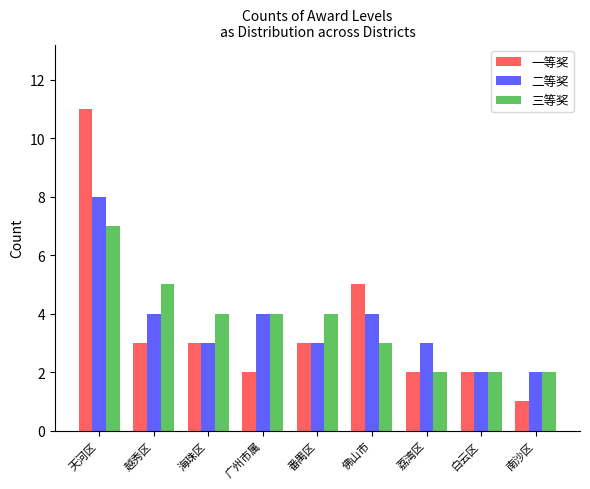

Reading right to left, extract all data points from this chart.

一等奖: 1	2	2	5	3	2	3	3	11
二等奖: 2	2	3	4	3	4	3	4	8
三等奖: 2	2	2	3	4	4	4	5	7